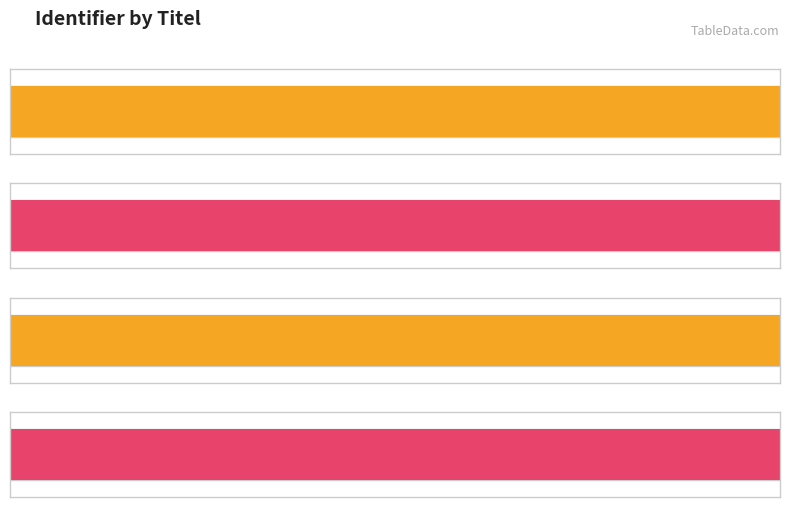

Count the number of data series in this chart.

1